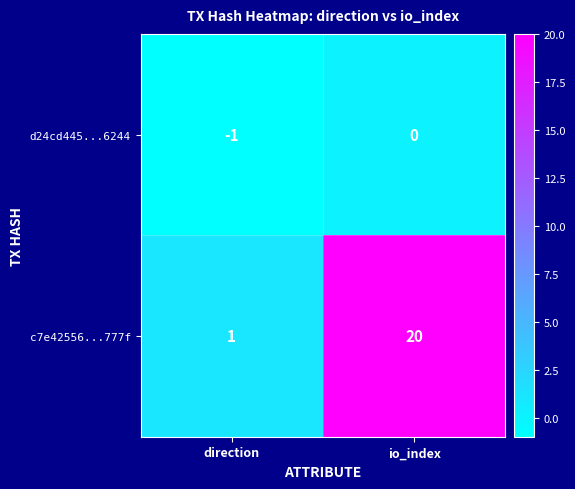

The value of c7e42556...777f at direction is 2. True or false?

False